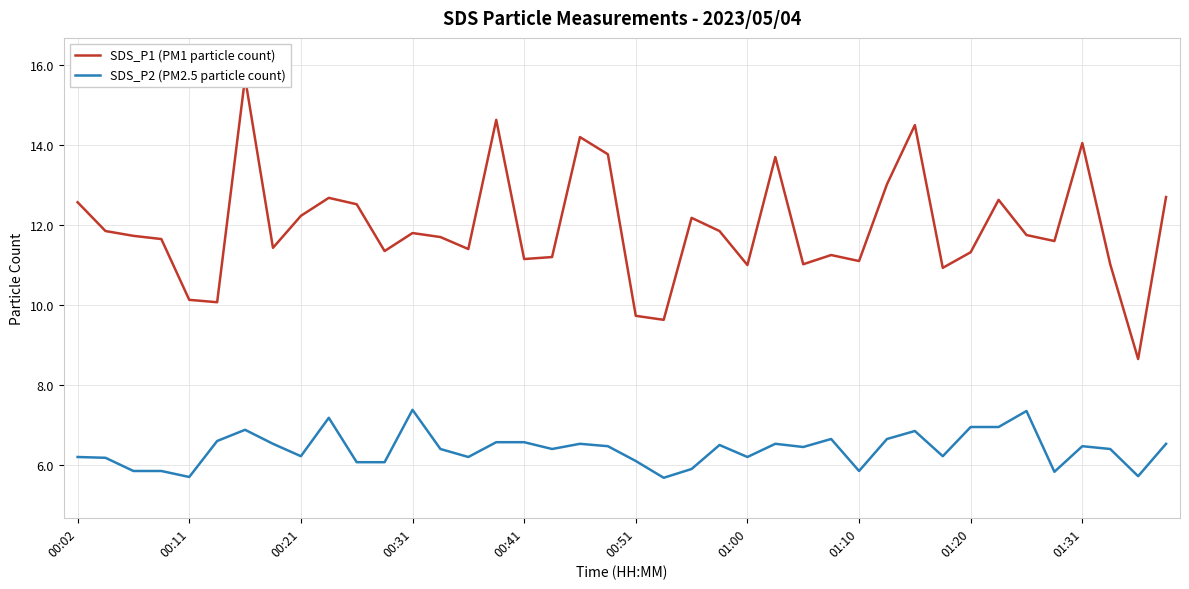

How many data points does each series have?

40